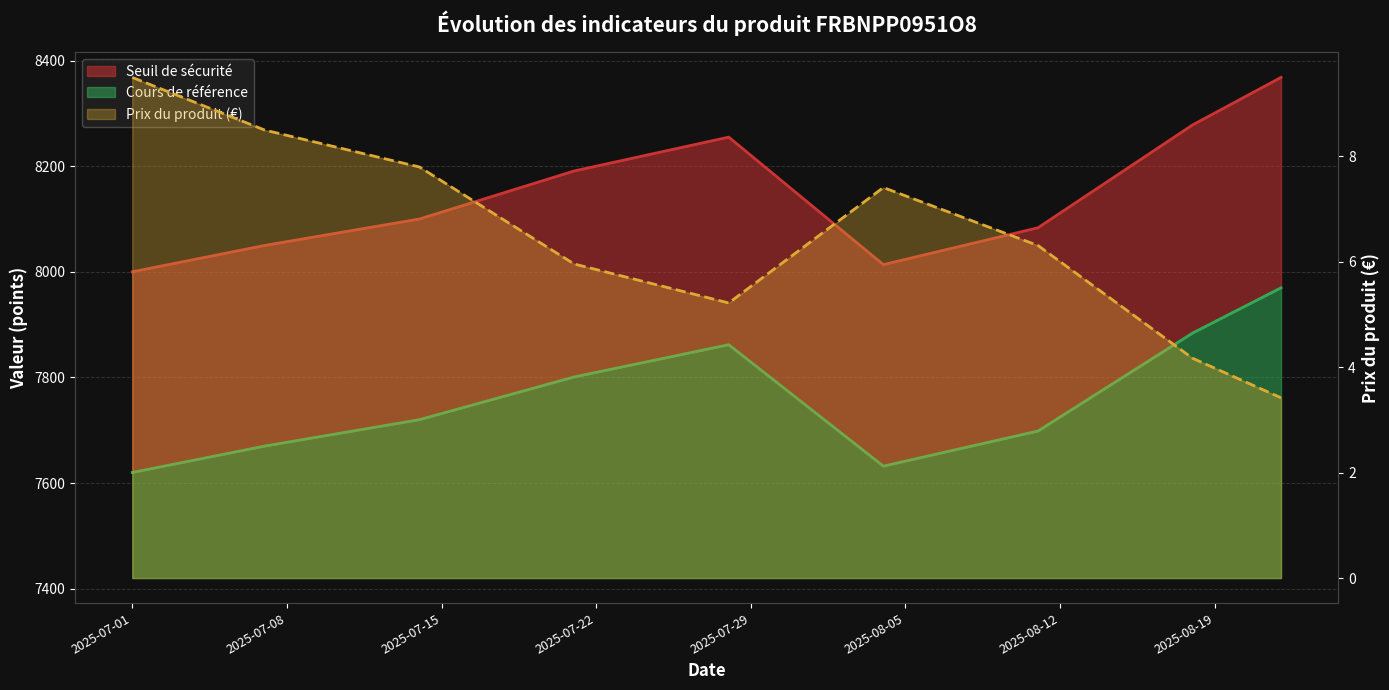

What is the sum of all Prix du produit values?

58.3